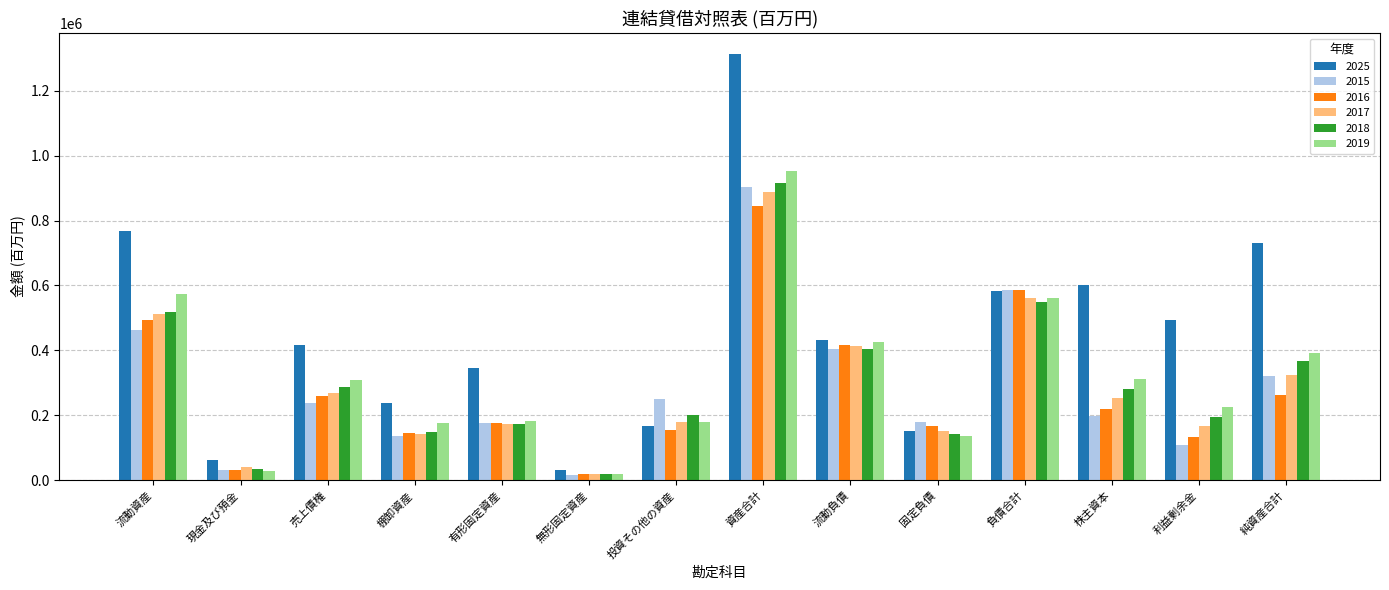

At which label does 2025 first exceed 431466?

流動資産